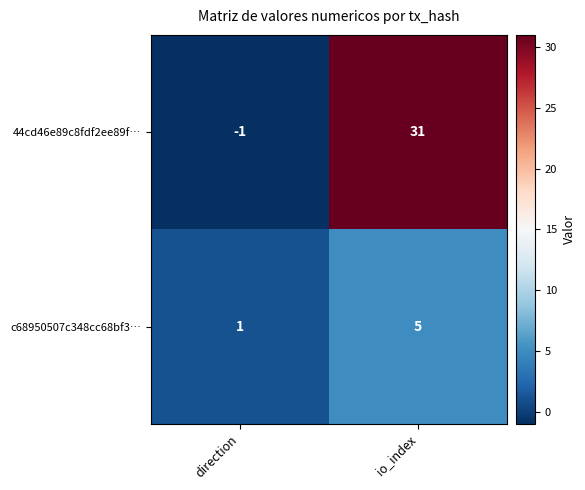

Which category has the highest value in the 44cd46e89c8fdf2ee89f… series?

io_index